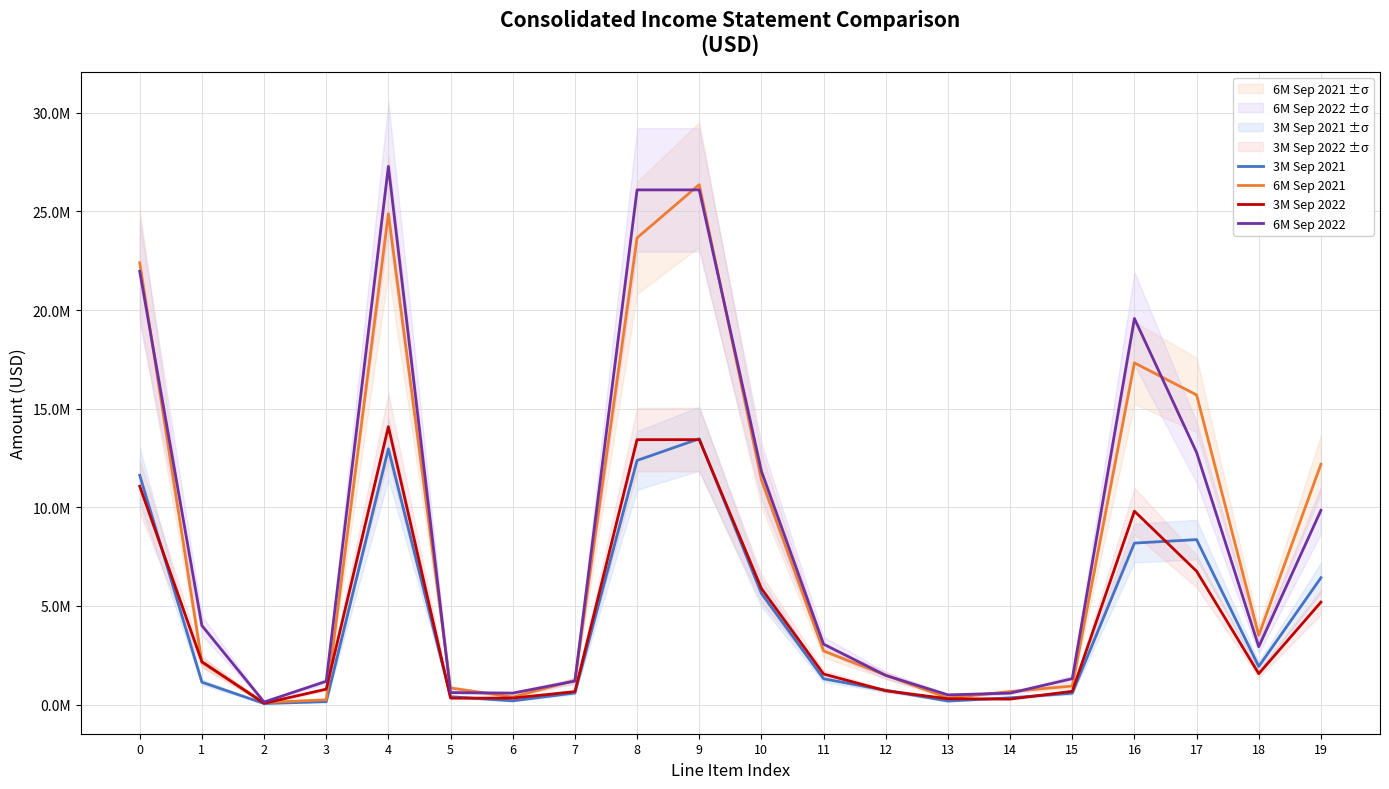

At how many categories does at least one series exceed 9021454?

8